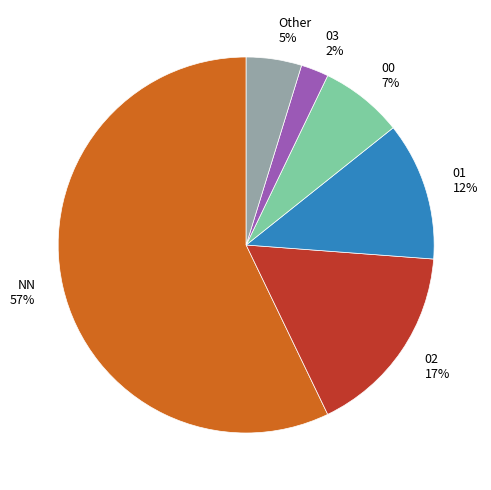

To the nearest percent, what is the difference between the largest and smallest slice percentages?

55%